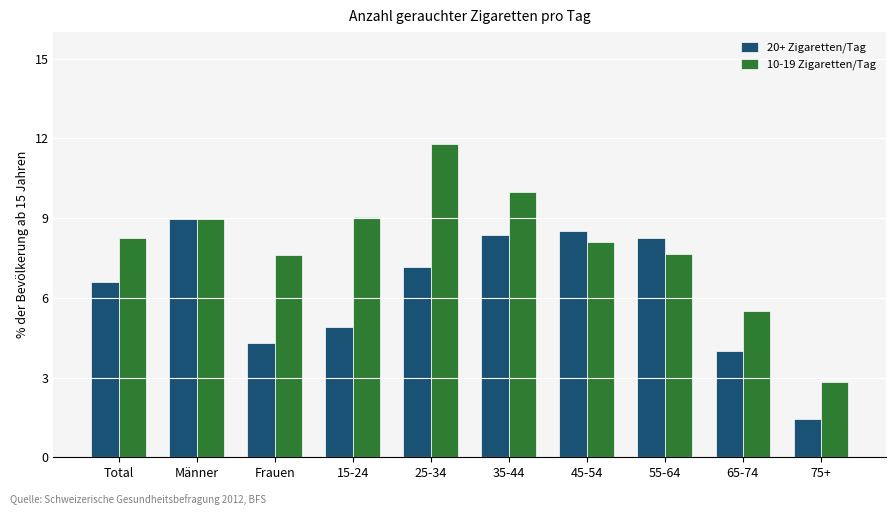

The 20+ Zigaretten/Tag series shows 6.6 at Total. True or false?

True